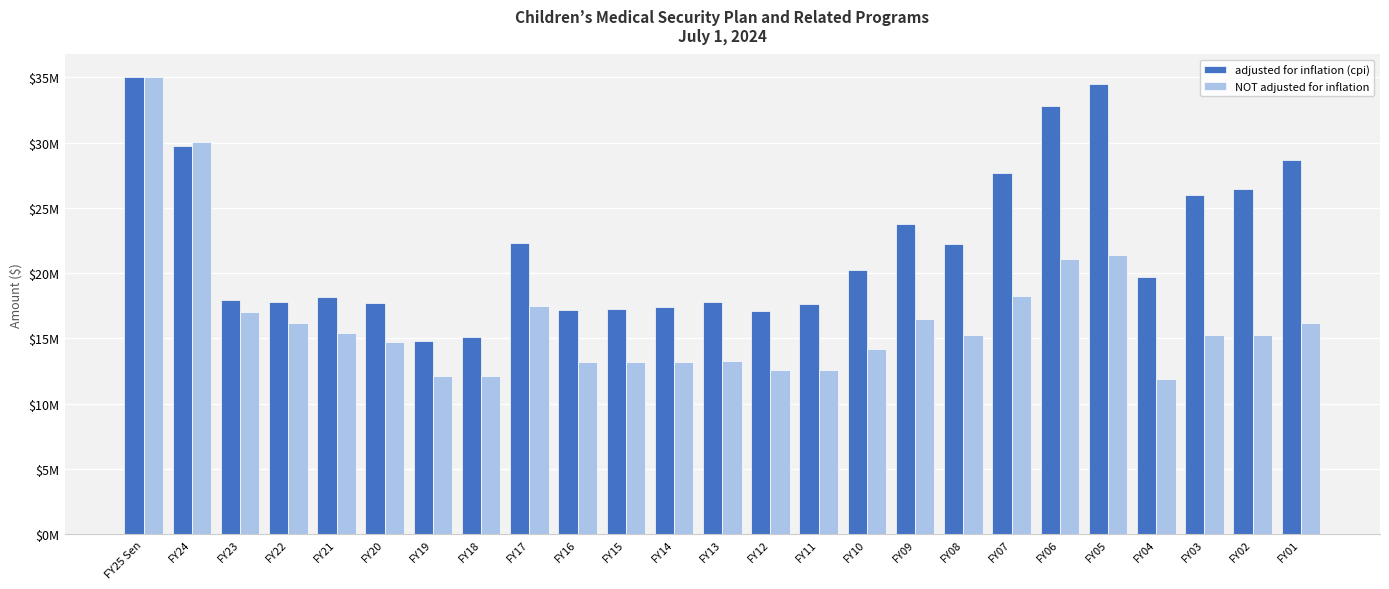

Are the bars horizontal?

No